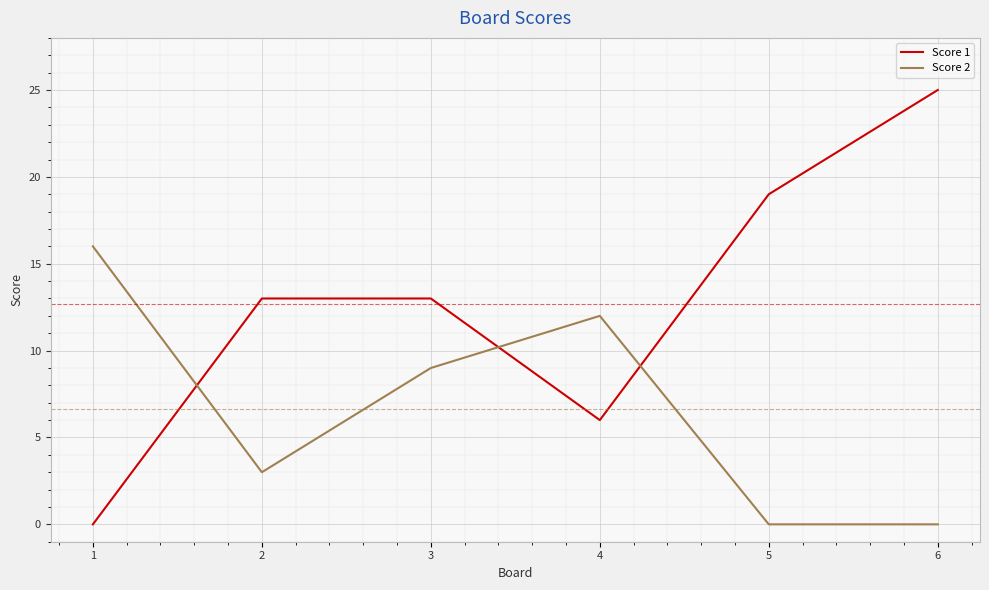

Read the Score 1 value at 4, to the nearest 5.

5